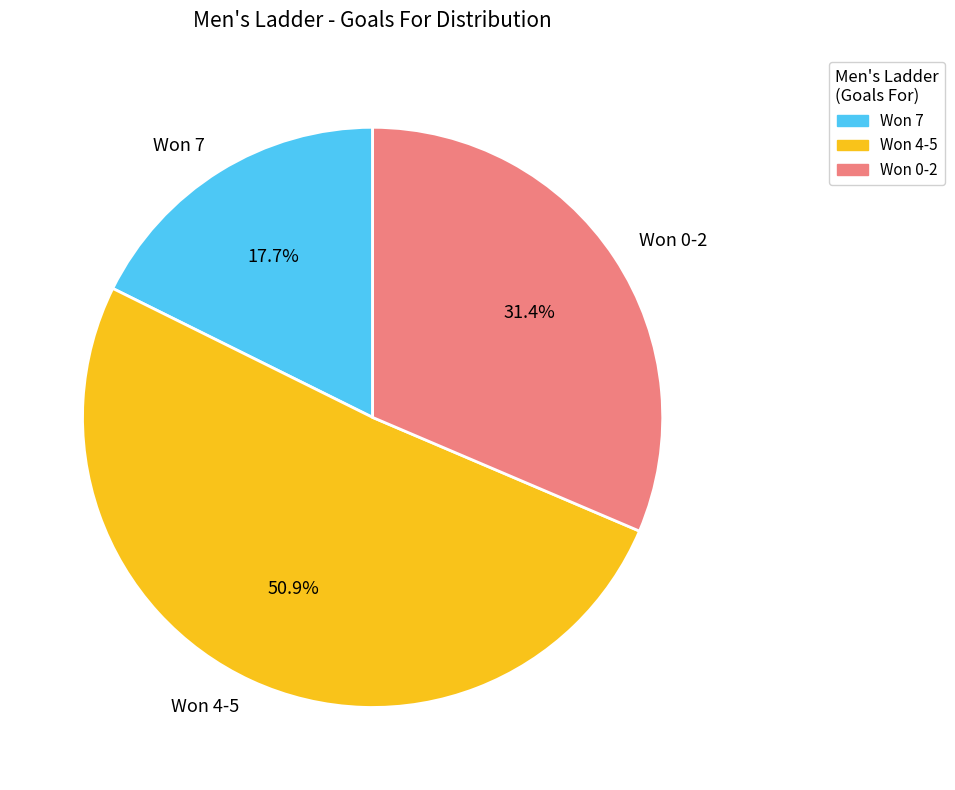

Approximately how many times larger is the value at Won 4-5 compared to Won 7?

2.9